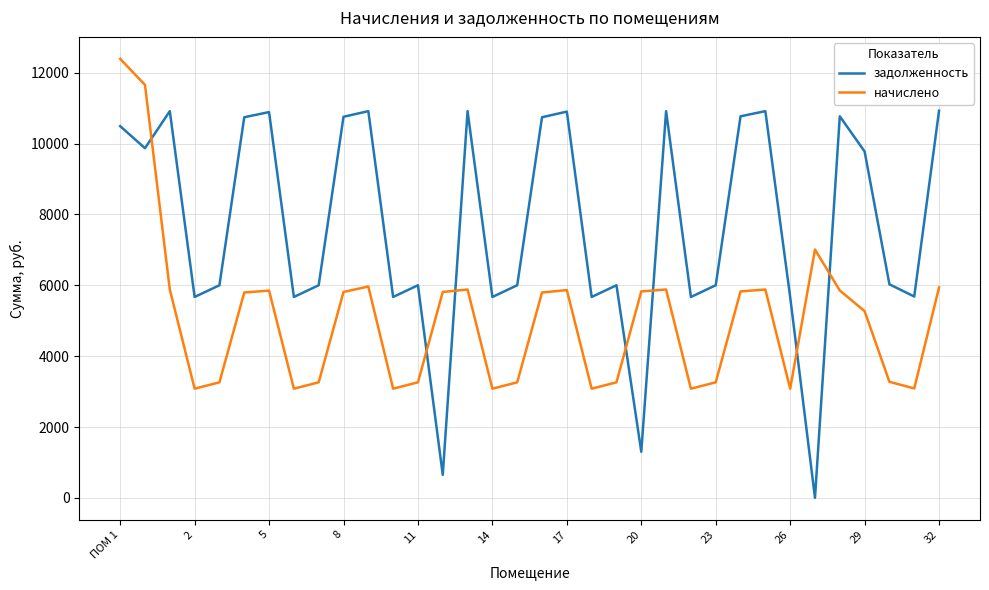

List the series in order of their peak value, highest first.

начислено, задолженность